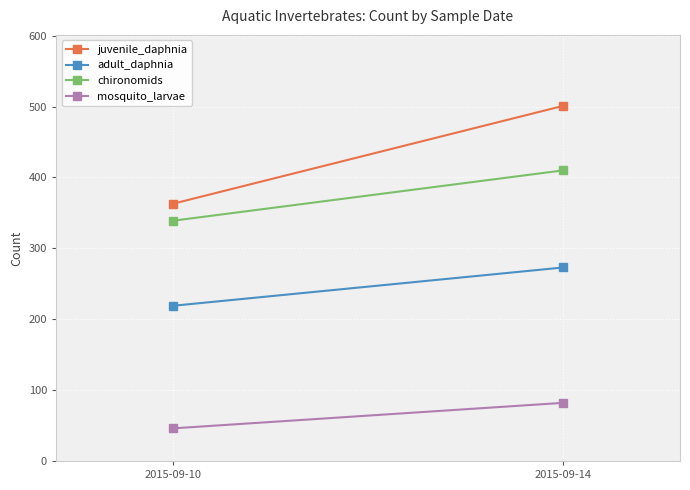

True or false: adult_daphnia has a value of 456 at 2015-09-14.

False